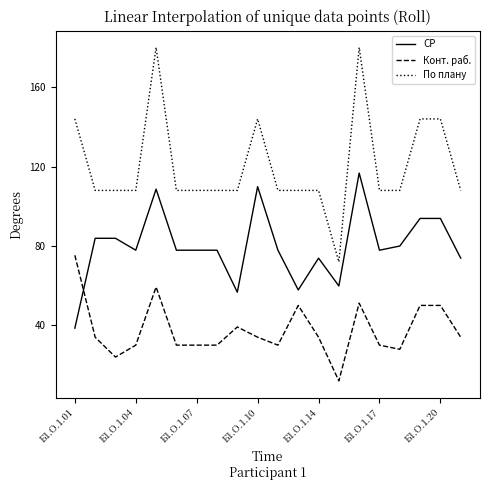

What is the difference between the maximum and minimum values in the СР series?

78.1